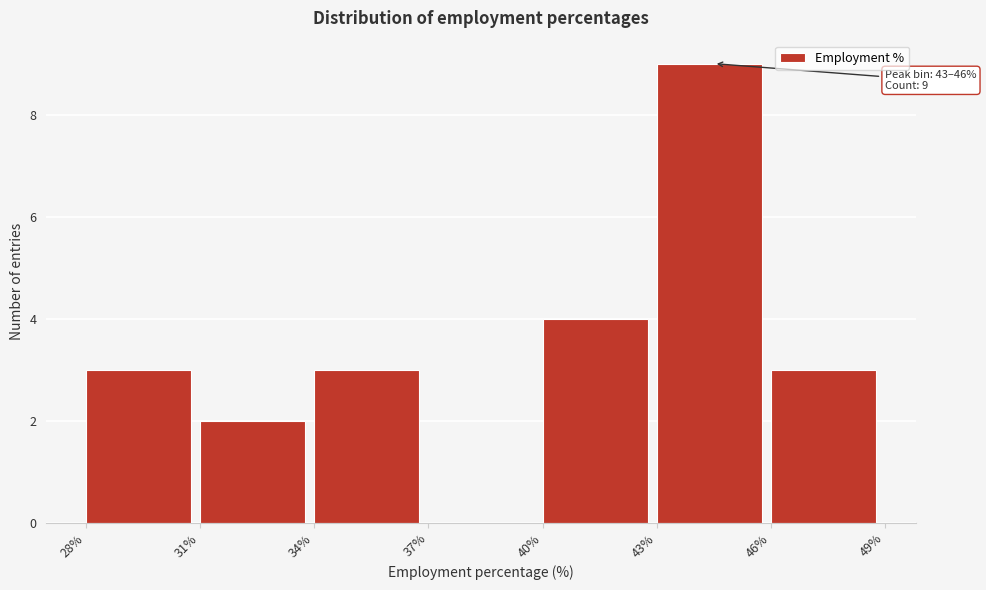

Over which range of the x-axis is the bar tallest?

43% to 46%